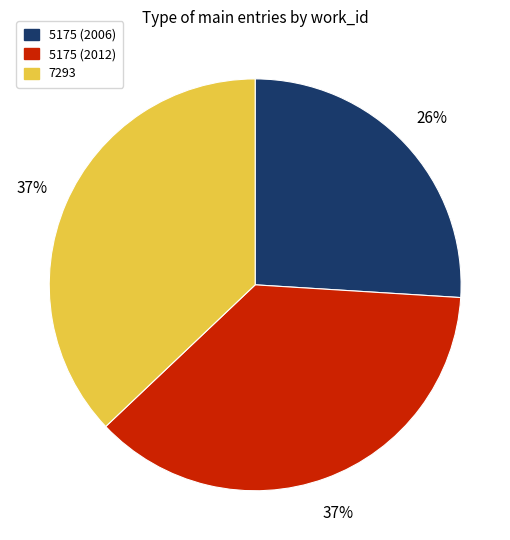

Is it true that 5175 (2012) is 44% of the pie?

False